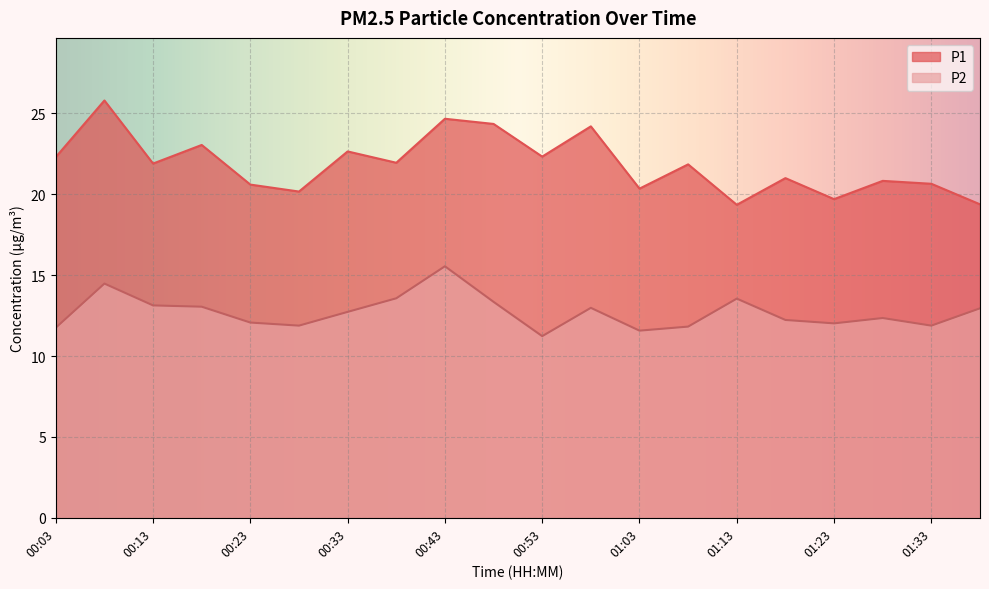

What is the difference between the highest and lowest values at 00:23?

8.5